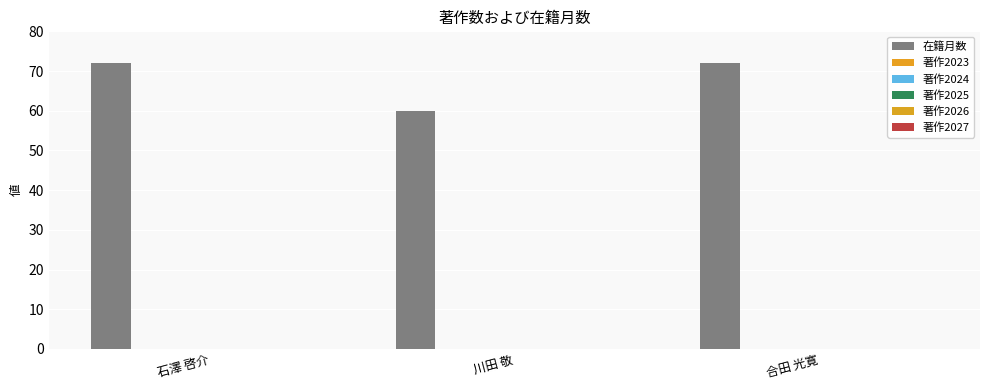

Reading left to right, transcribe all the data shown in this chart.

在籍月数: 石澤 啓介=72	川田 敬=60	合田 光寛=72
著作2023: 石澤 啓介=0	川田 敬=0	合田 光寛=0
著作2024: 石澤 啓介=0	川田 敬=0	合田 光寛=0
著作2025: 石澤 啓介=0	川田 敬=0	合田 光寛=0
著作2026: 石澤 啓介=0	川田 敬=0	合田 光寛=0
著作2027: 石澤 啓介=0	川田 敬=0	合田 光寛=0